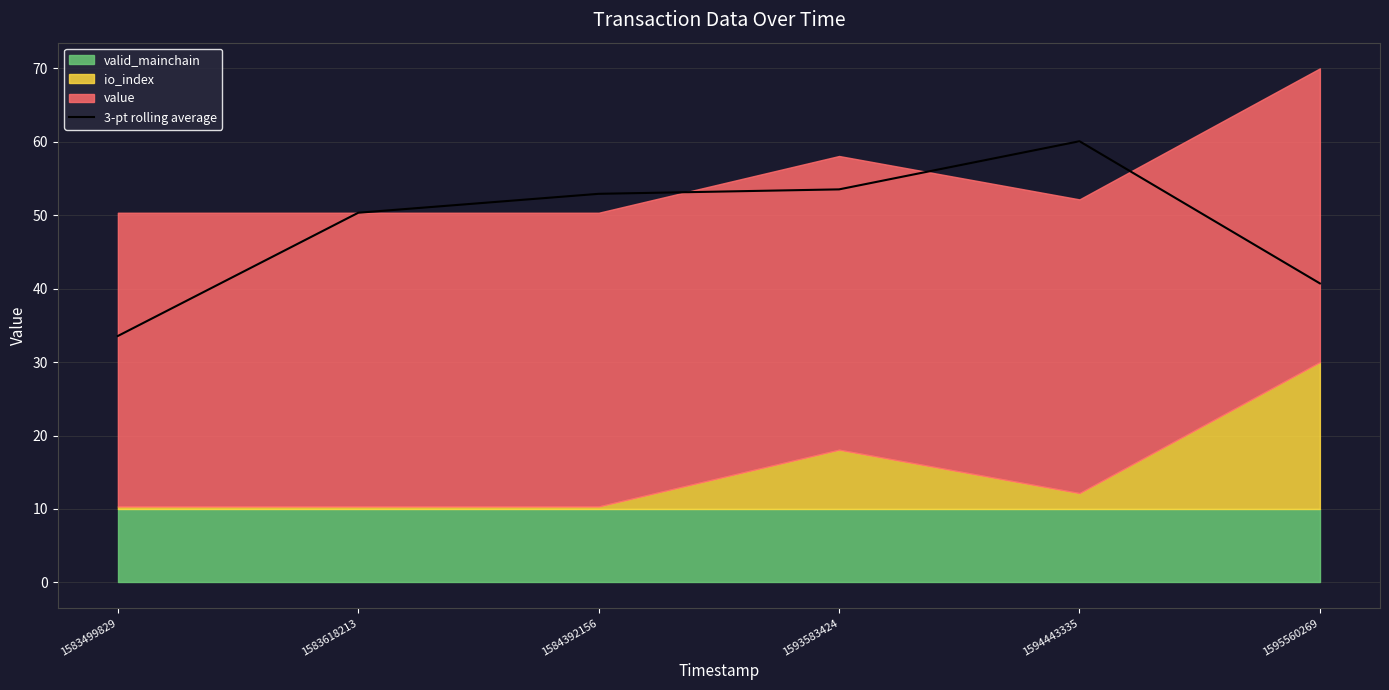

At which label does 3-pt rolling average first exceed 52?

1584392156